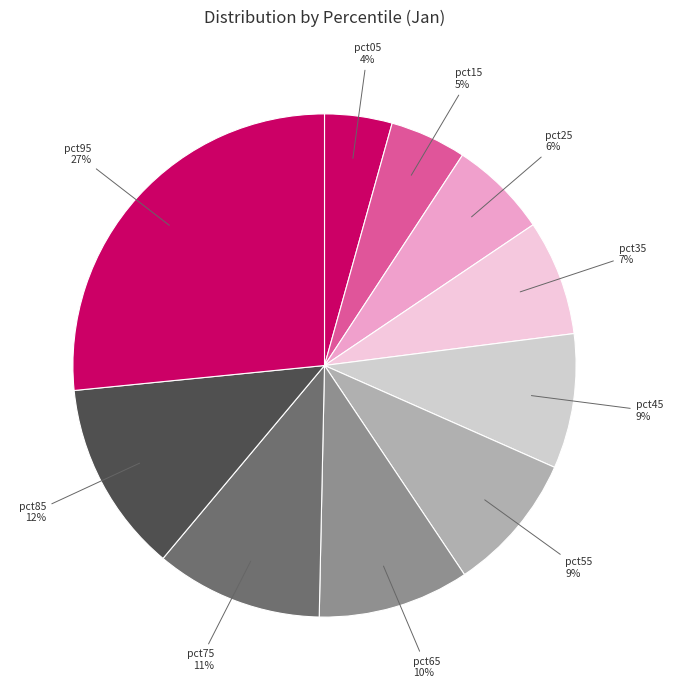

How many segments does this pie chart have?

10